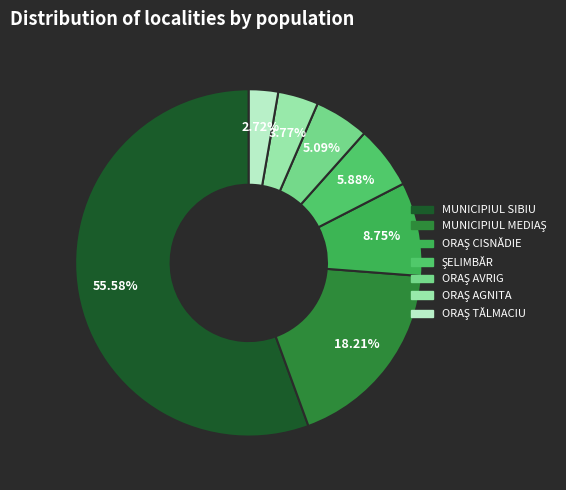

Rank the categories by value from highest to lowest.

MUNICIPIUL SIBIU, MUNICIPIUL MEDIAŞ, ORAŞ CISNĂDIE, ŞELIMBĂR, ORAŞ AVRIG, ORAŞ AGNITA, ORAŞ TĂLMACIU